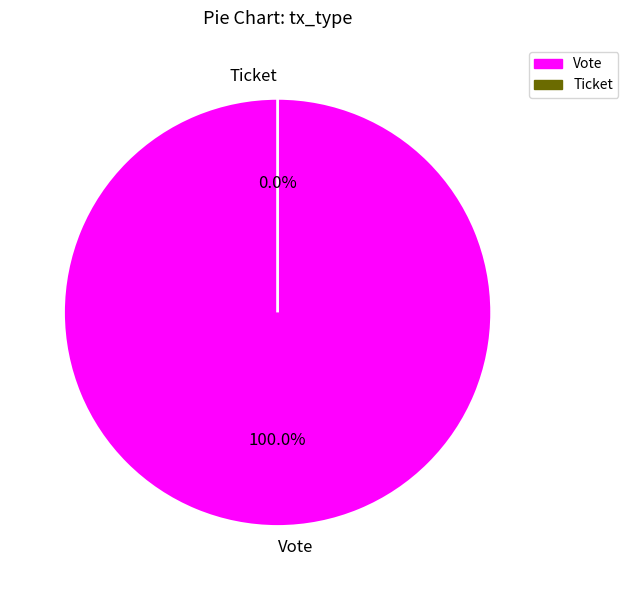

Is there any slice that represents more than half of the pie?

Yes